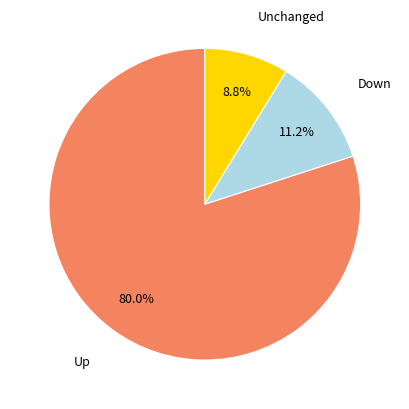

Is there a majority slice in this chart?

Yes